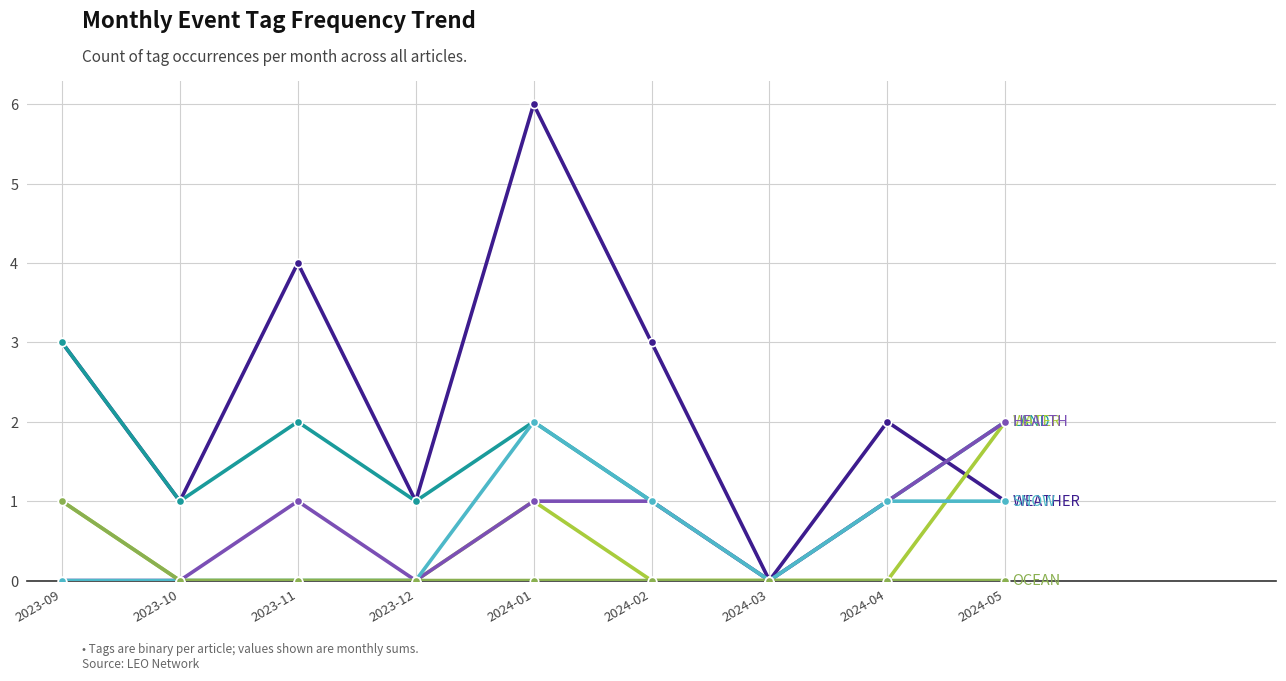

At which category is the sum across all series the highest?

2024-01